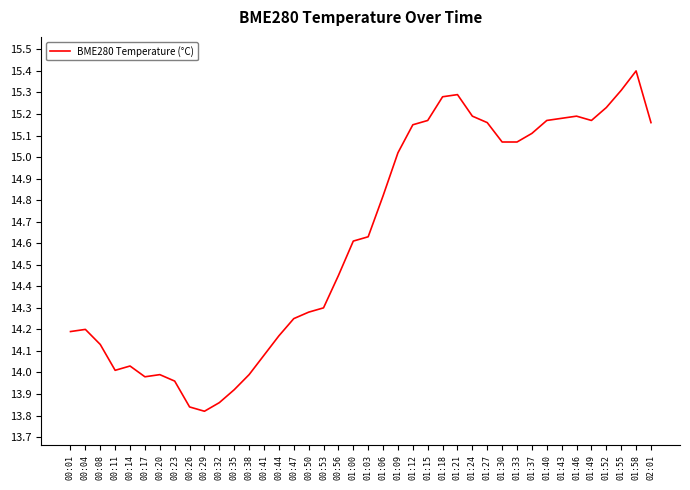

What is the difference between the maximum and minimum values?

1.6